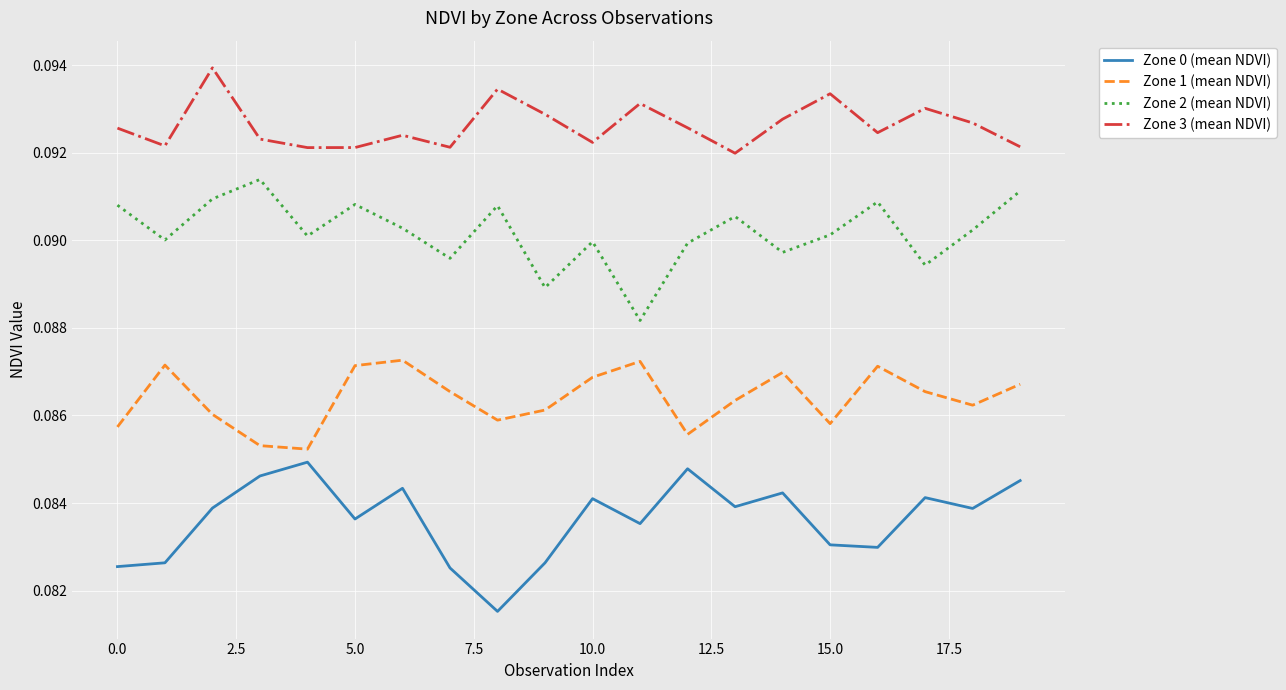

Which series has the largest total across all categories?

Zone 3 (mean NDVI)